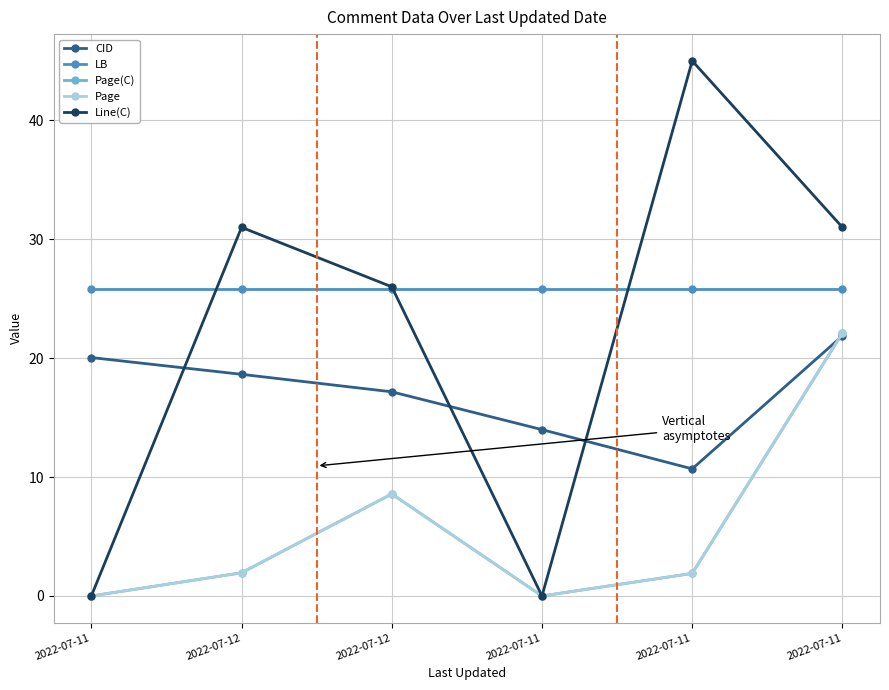

Which category has the highest value in the CID series?

2022-07-11